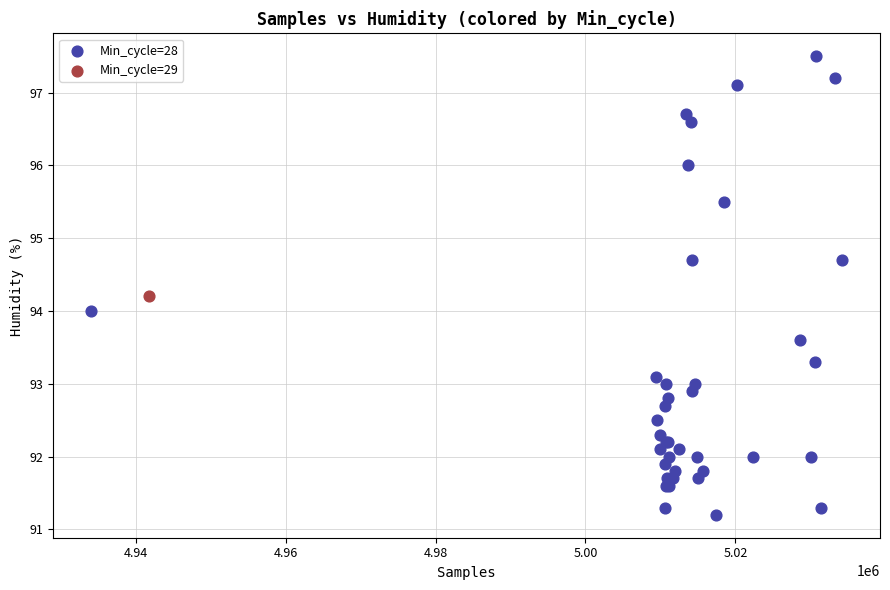

What are all the series names shown in the legend?

Min_cycle=28, Min_cycle=29